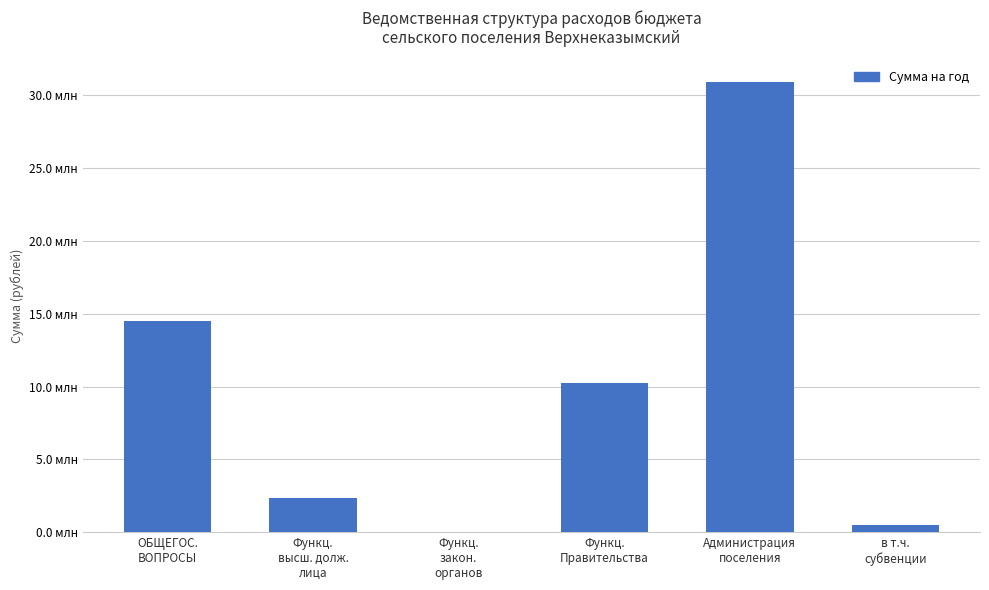

The chart shows a value of 10000.0 at Функц.
закон.
органов. True or false?

True